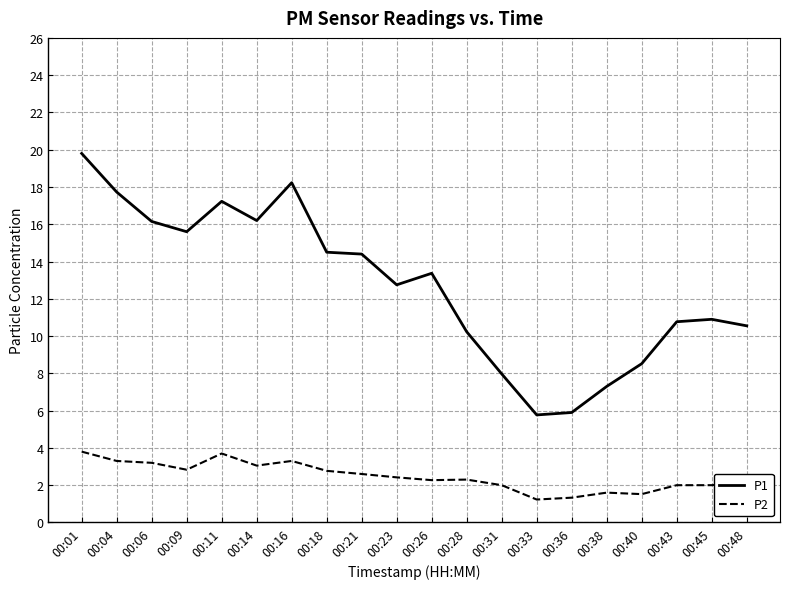

At 00:06, list the series in order from largest to smallest.

P1, P2